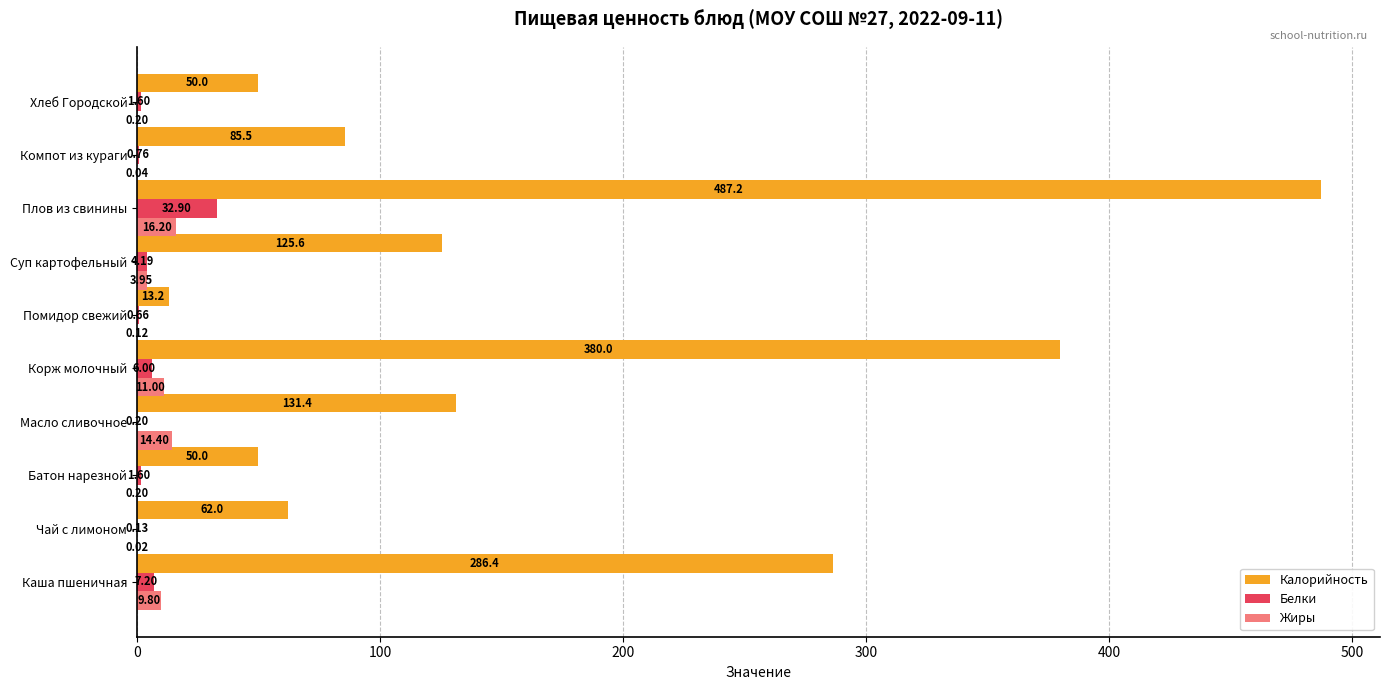

Which series changed the most between Суп картофельный and Хлеб Городской?

Калорийность